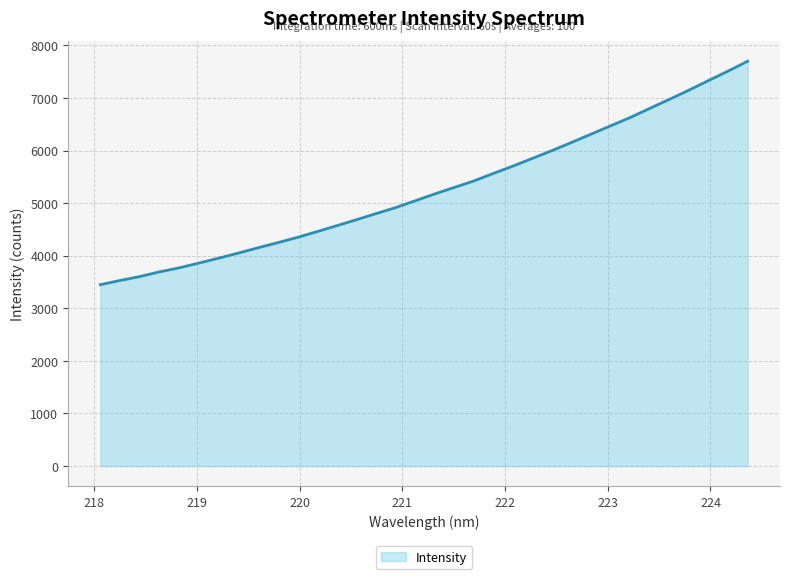

What is the difference between the maximum and minimum values?

4249.2